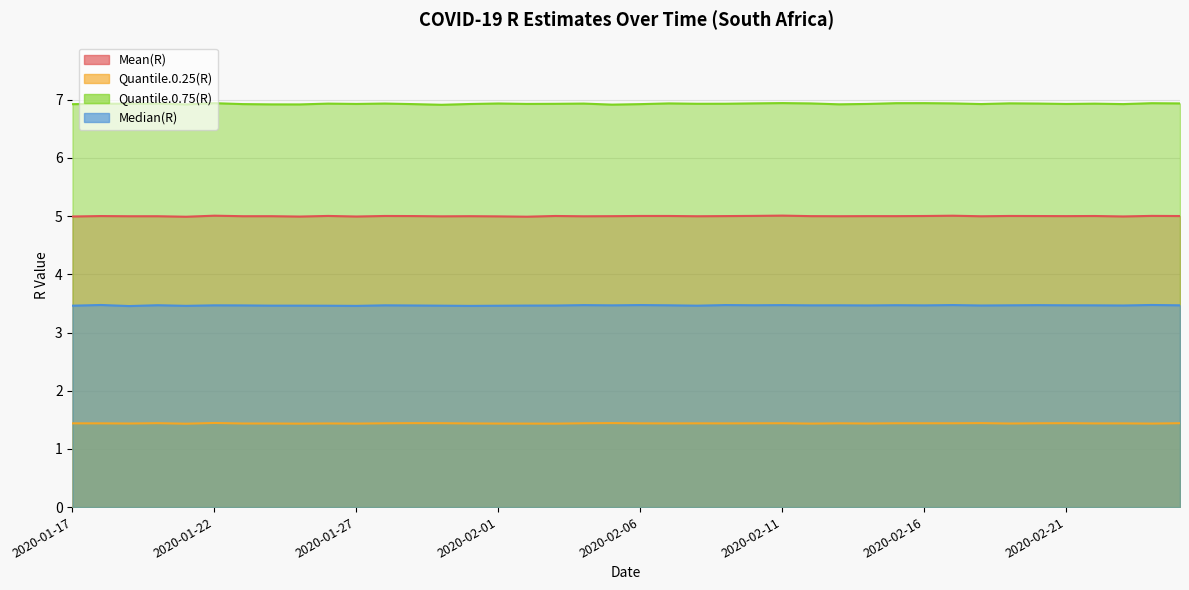

At which label does Mean(R) reach its minimum?

2020-01-21